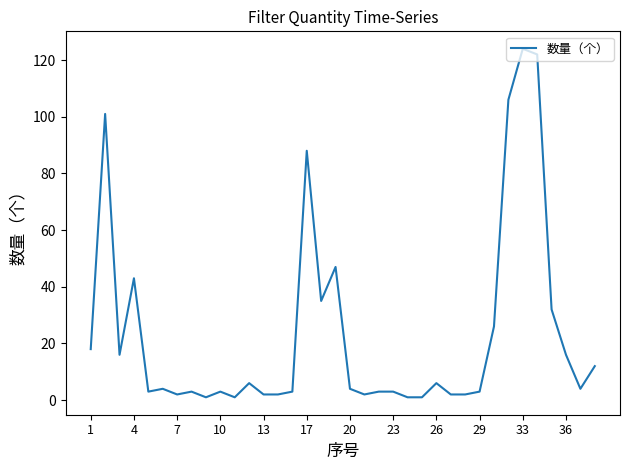

What is the greatest value displayed?

124